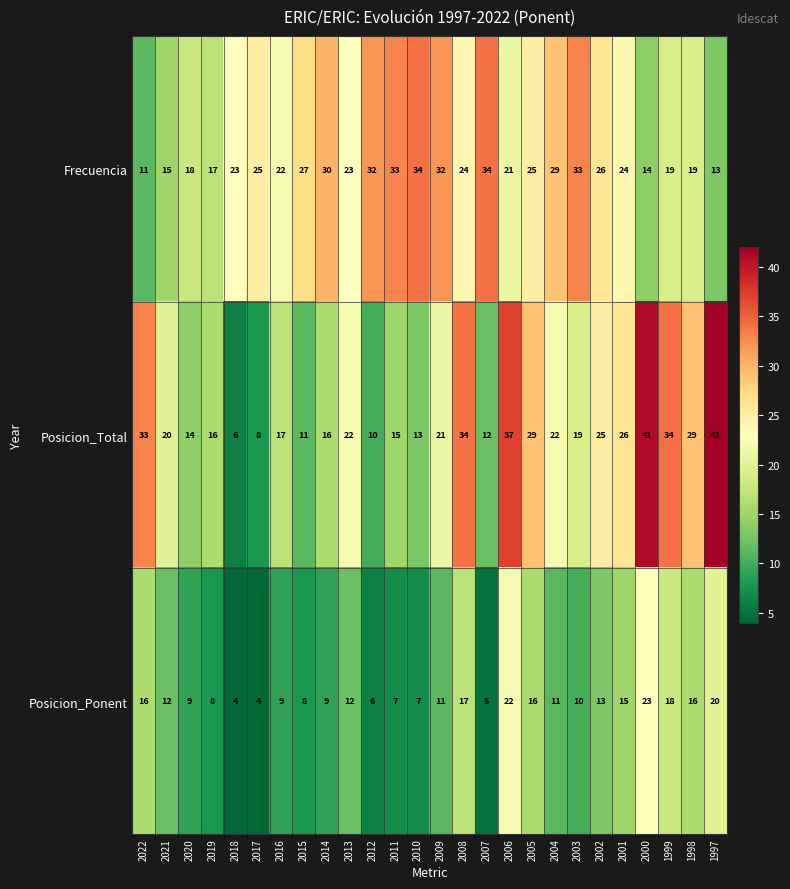

What is the total value across all series at 2019?

41